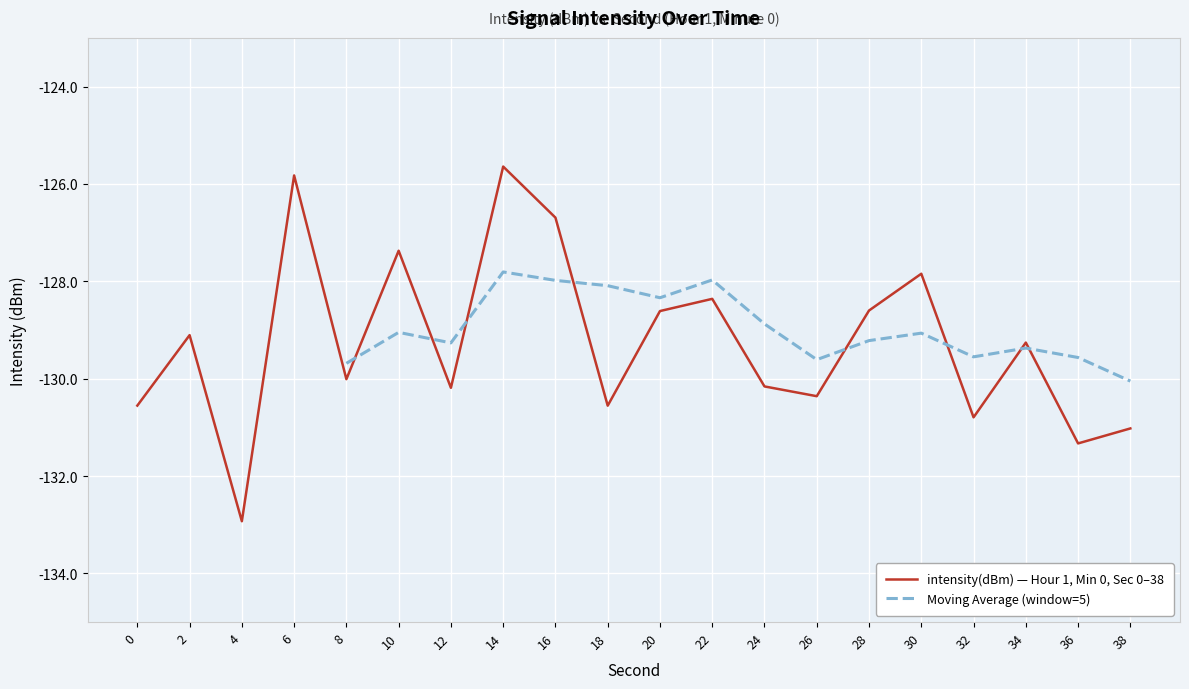

Which has a higher value, 38 or 36?

38